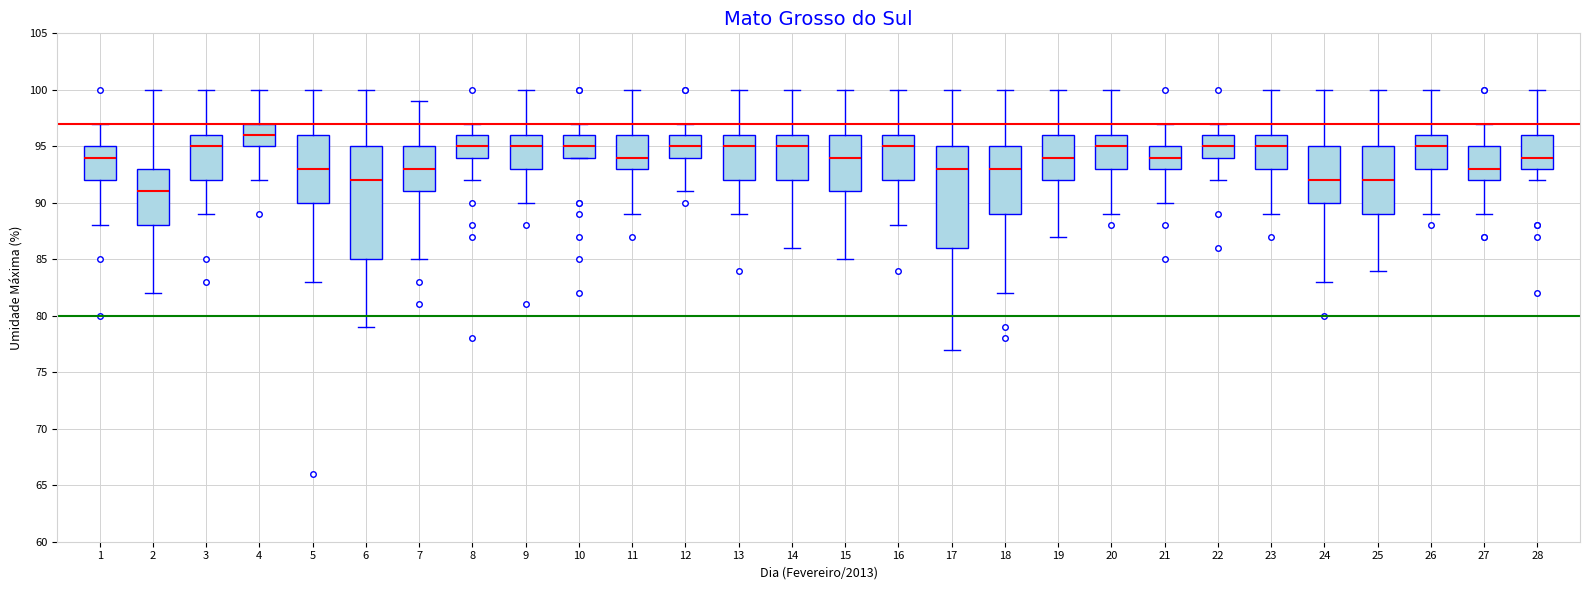

Reading left to right, transcribe this box plot: for each box, give where its median line is, the range the box spans, and where its two whiskers end, as read against the y-axis. The values are not printed on the chart, so give them approximately, as read against the axis.

1: median 94, box 92 to 95, whiskers 88 to 97
2: median 91, box 88 to 93, whiskers 82 to 100
3: median 95, box 92 to 96, whiskers 89 to 100
4: median 96, box 95 to 97, whiskers 92 to 100
5: median 93, box 90 to 96, whiskers 83 to 100
6: median 92, box 85 to 95, whiskers 79 to 100
7: median 93, box 91 to 95, whiskers 85 to 99
8: median 95, box 94 to 96, whiskers 92 to 97
9: median 95, box 93 to 96, whiskers 90 to 100
10: median 95, box 94 to 96, whiskers 94 to 97
11: median 94, box 93 to 96, whiskers 89 to 100
12: median 95, box 94 to 96, whiskers 91 to 97
13: median 95, box 92 to 96, whiskers 89 to 100
14: median 95, box 92 to 96, whiskers 86 to 100
15: median 94, box 91 to 96, whiskers 85 to 100
16: median 95, box 92 to 96, whiskers 88 to 100
17: median 93, box 86 to 95, whiskers 77 to 100
18: median 93, box 89 to 95, whiskers 82 to 100
19: median 94, box 92 to 96, whiskers 87 to 100
20: median 95, box 93 to 96, whiskers 89 to 100
21: median 94, box 93 to 95, whiskers 90 to 97
22: median 95, box 94 to 96, whiskers 92 to 97
23: median 95, box 93 to 96, whiskers 89 to 100
24: median 92, box 90 to 95, whiskers 83 to 100
25: median 92, box 89 to 95, whiskers 84 to 100
26: median 95, box 93 to 96, whiskers 89 to 100
27: median 93, box 92 to 95, whiskers 89 to 97
28: median 94, box 93 to 96, whiskers 92 to 100